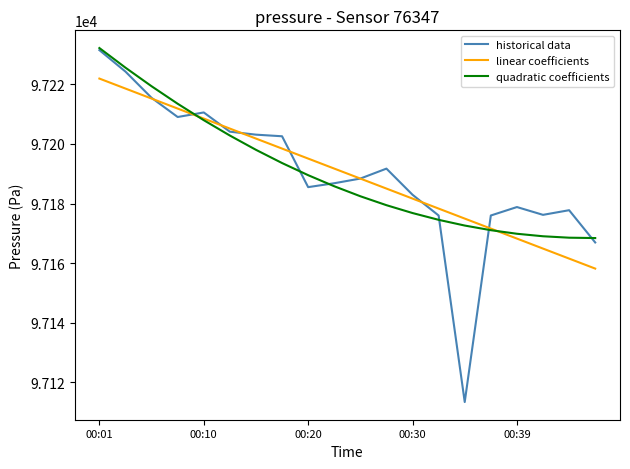

Which series has the widest spread of values?

historical data